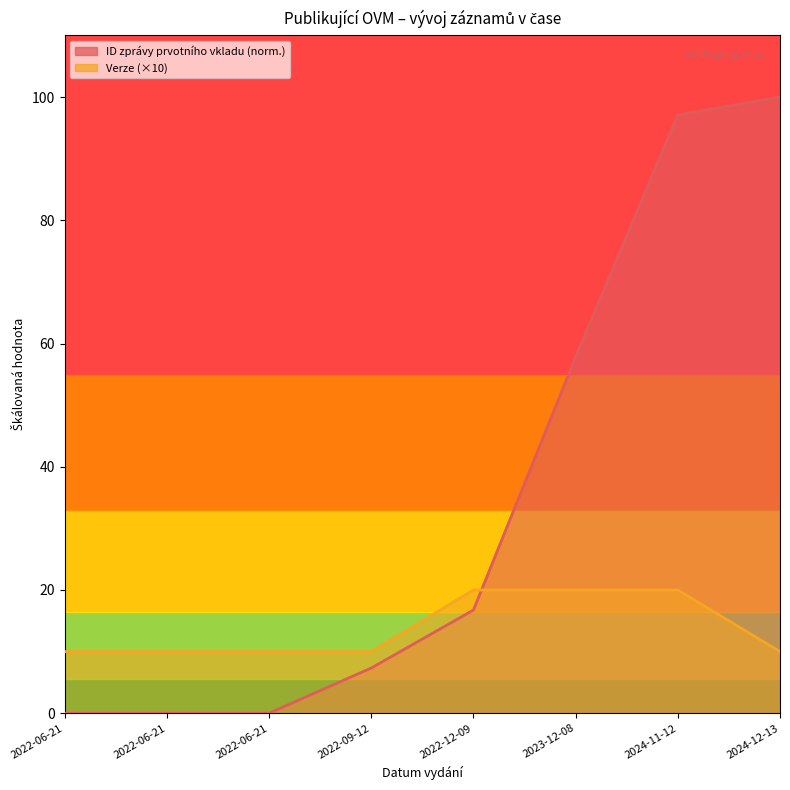

At which category does the chart reach its minimum across all series?

2022-06-21